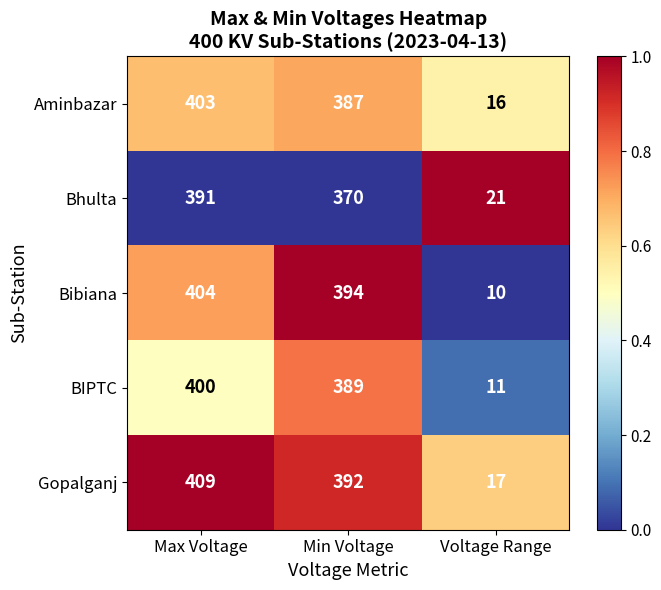

Which category has the lowest value across all series?

Voltage Range